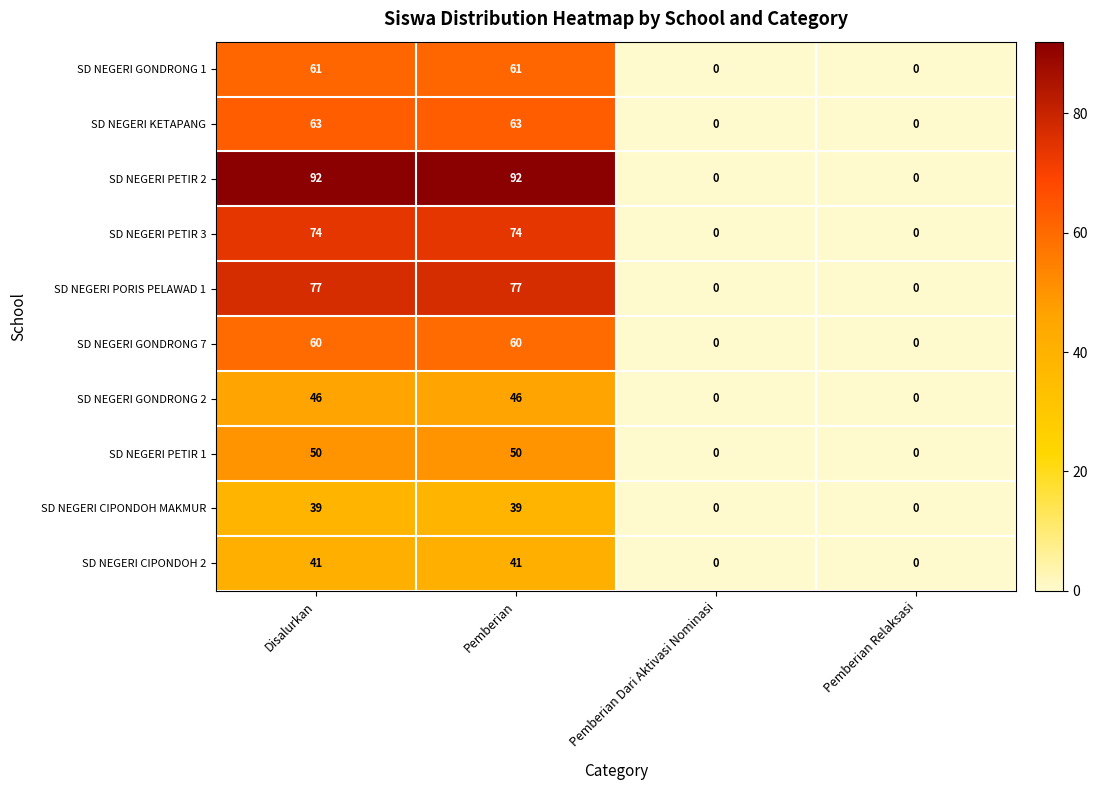

At how many categories does at least one series exceed 63?

2